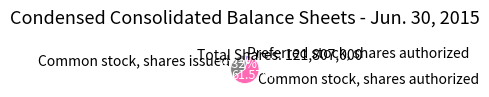

How many segments does this pie chart have?

3